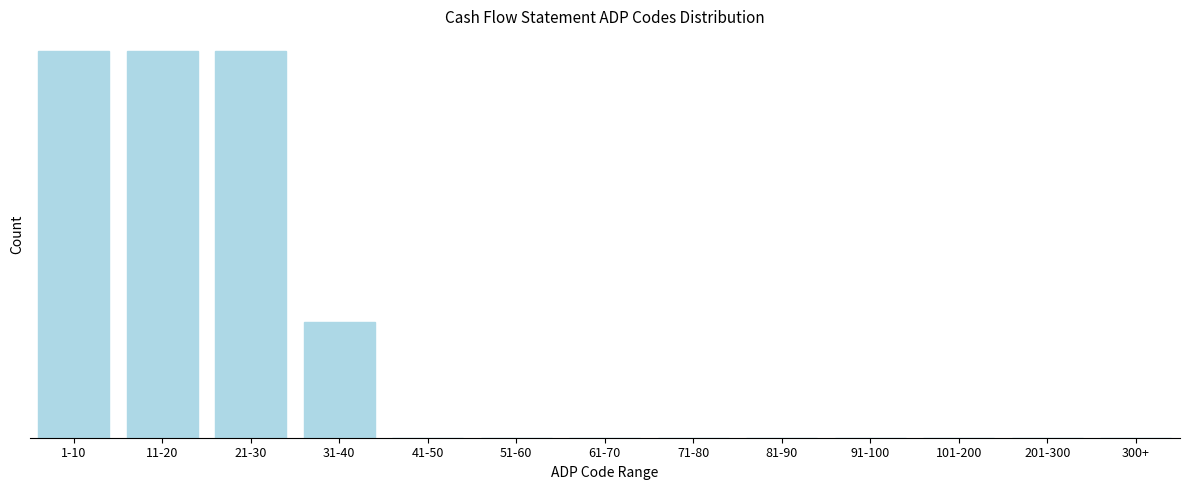

Are the bars horizontal?

No